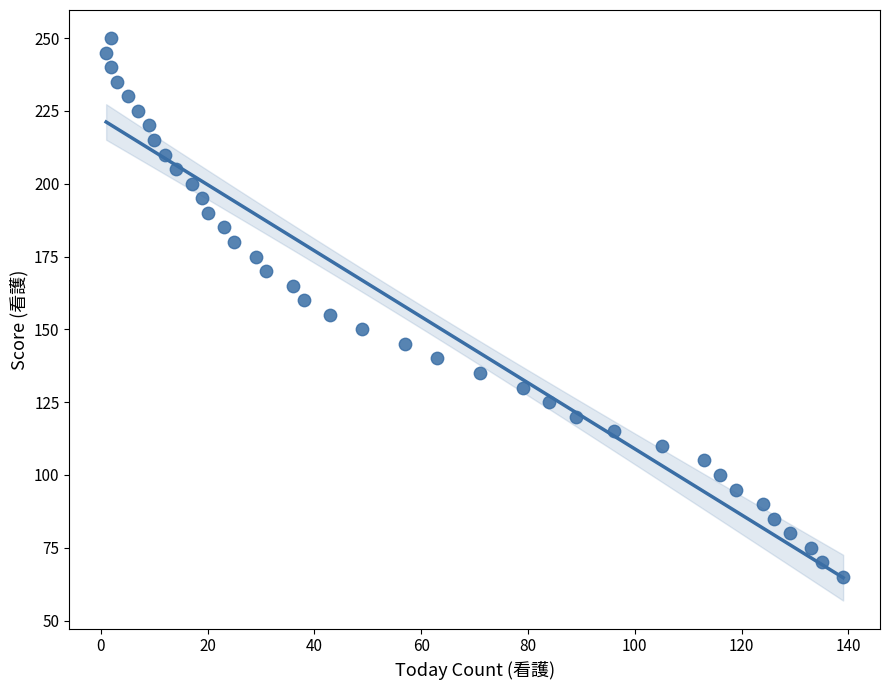

What is the range of Y values (max minus min)?

185